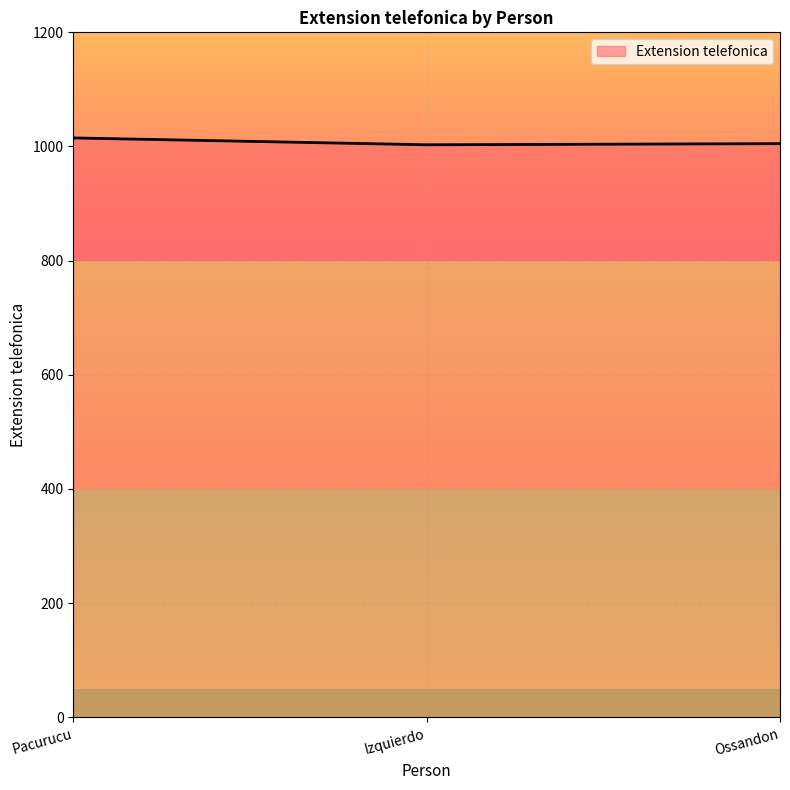

What is the ratio of the value at Pacurucu to the value at Izquierdo?

1.0